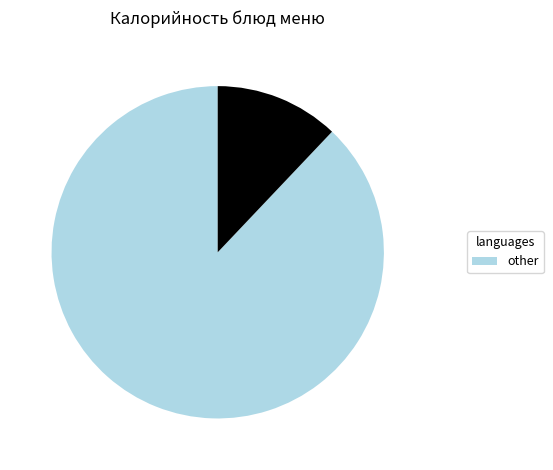

Does any single category account for the majority?

Yes